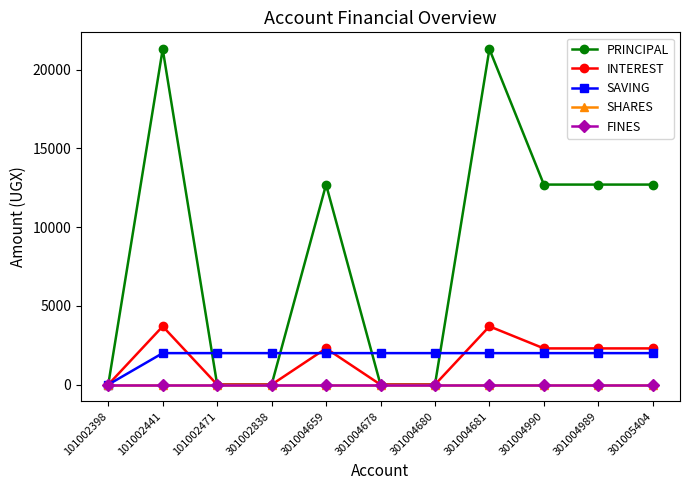

Which series has the largest total across all categories?

PRINCIPAL